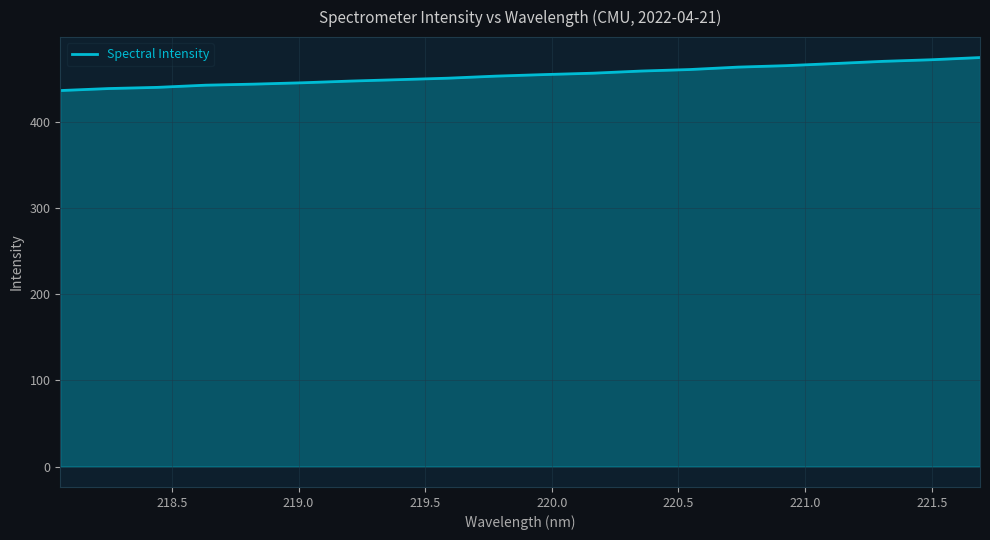

What is the smallest value displayed?

436.3